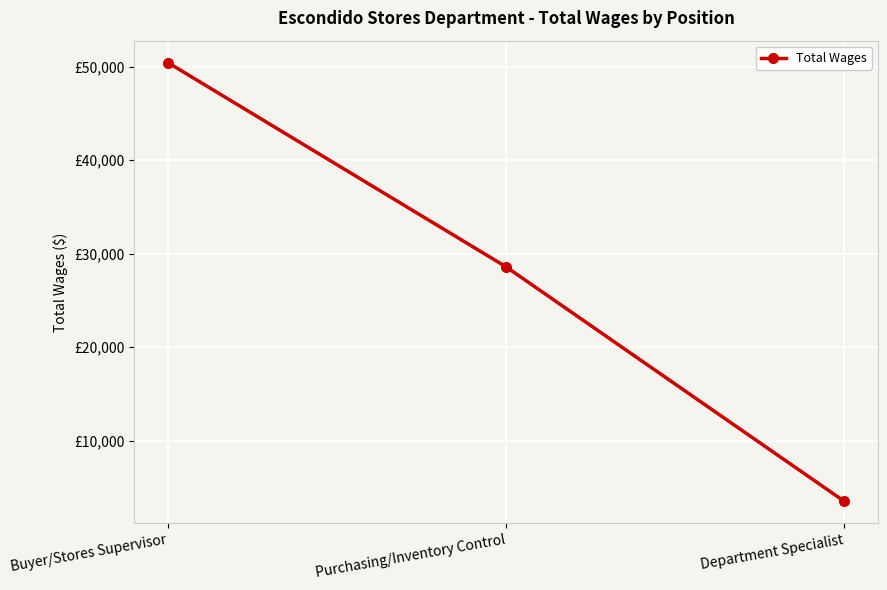

Does the chart have visible grid lines?

Yes